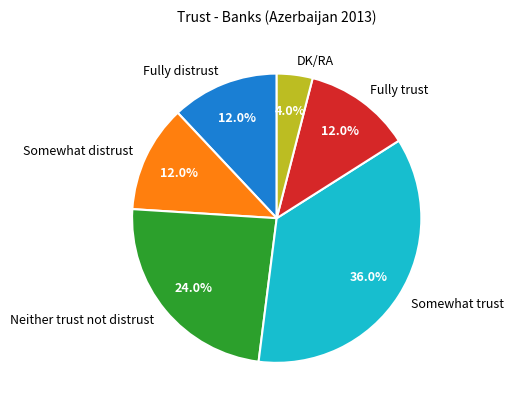

How many slices are in this pie chart?

6